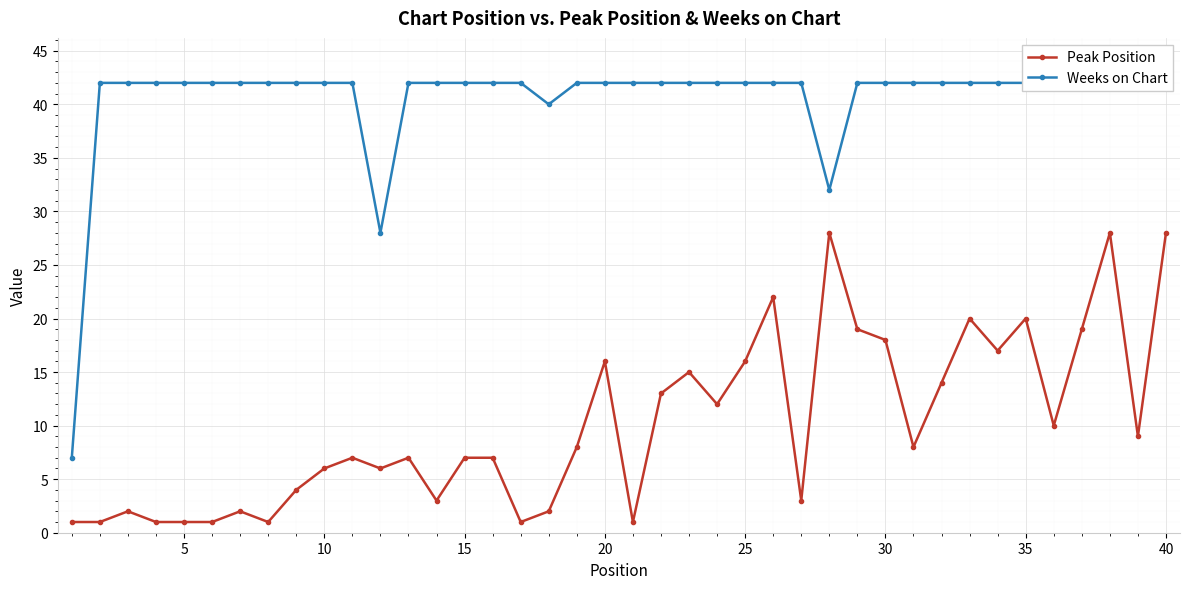

Is this an area chart (filled region under the line)?

No